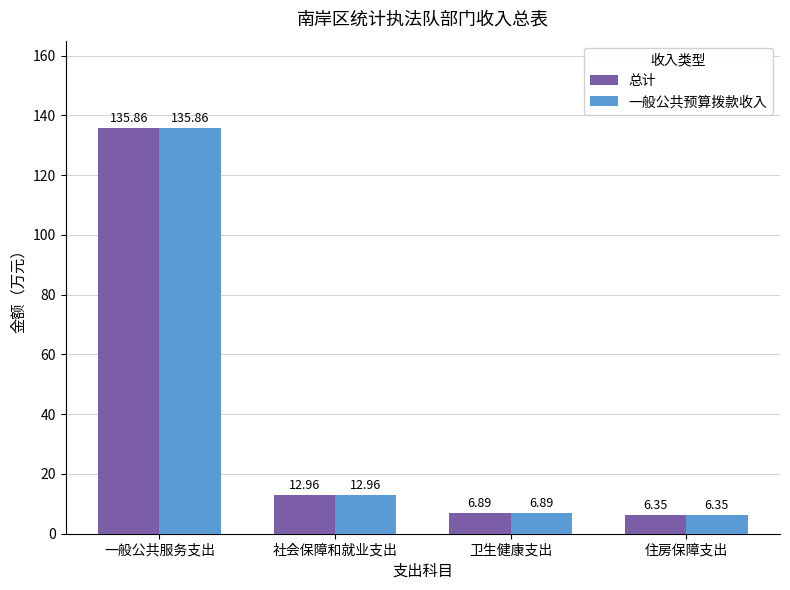

Where does the 一般公共预算拨款收入 series first go above 12?

一般公共服务支出